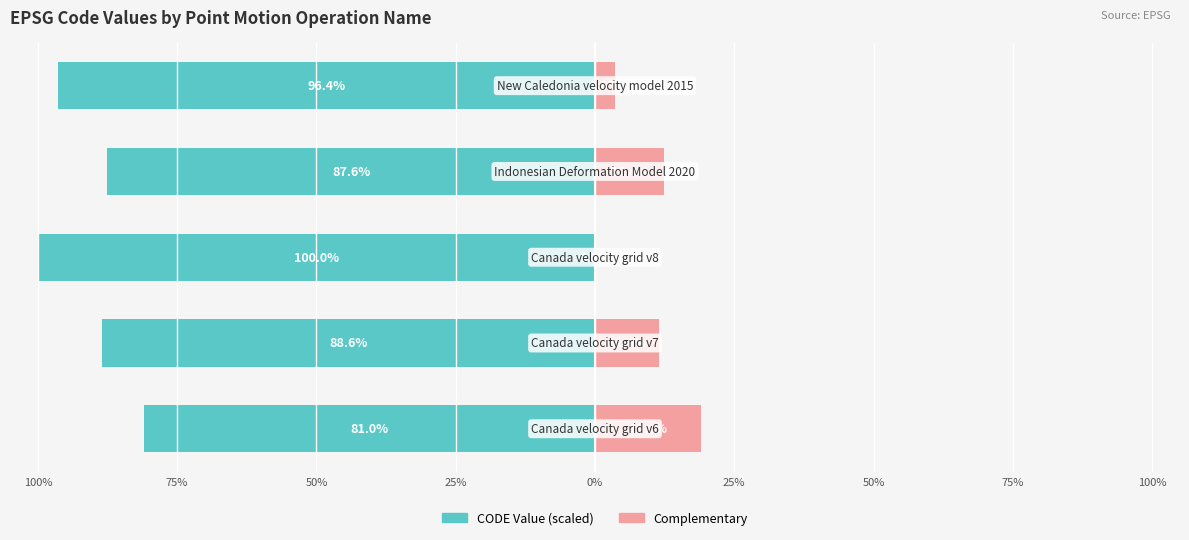

What position from the left is 50%?

3